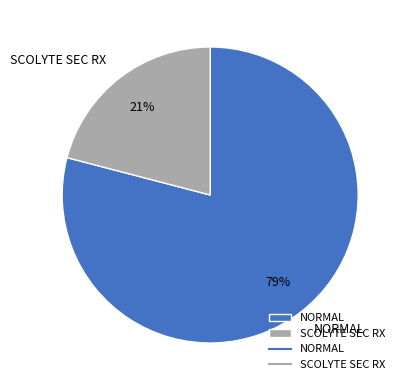

Is it true that SCOLYTE SEC RX is 31% of the pie?

False